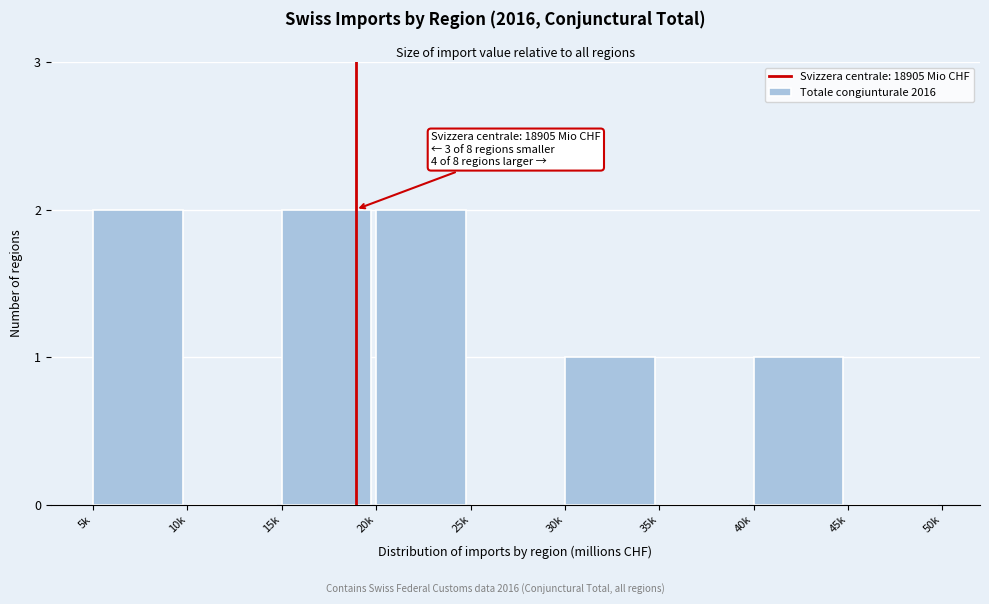

Reading left to right, what are all the values shown in this chart?

5k=2	10k=0	15k=2	20k=2	25k=0	30k=1	35k=0	40k=1	45k=0